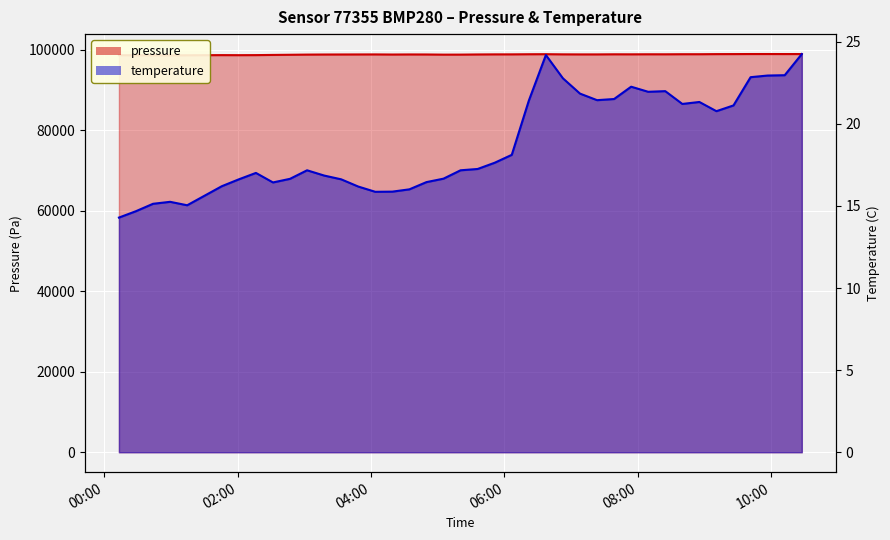

What is the difference between the highest and lowest values at 2023-07-20T08:39:53?

98824.4